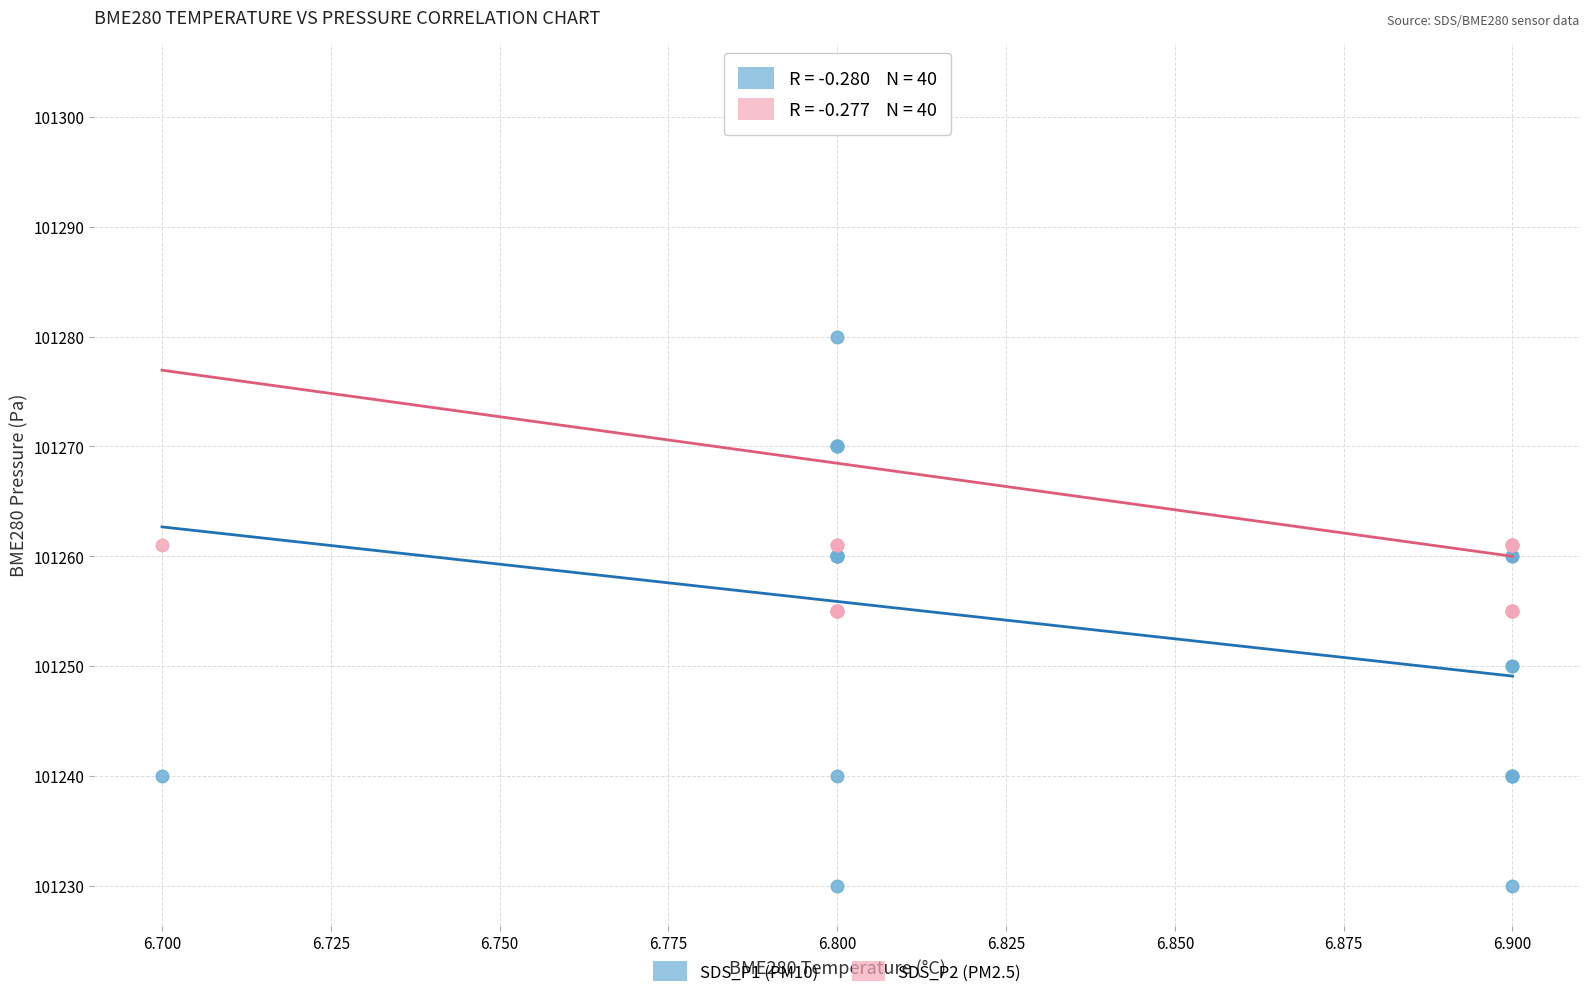

Which series reaches the maximum Y coordinate?

SDS_P2 (PM2.5)